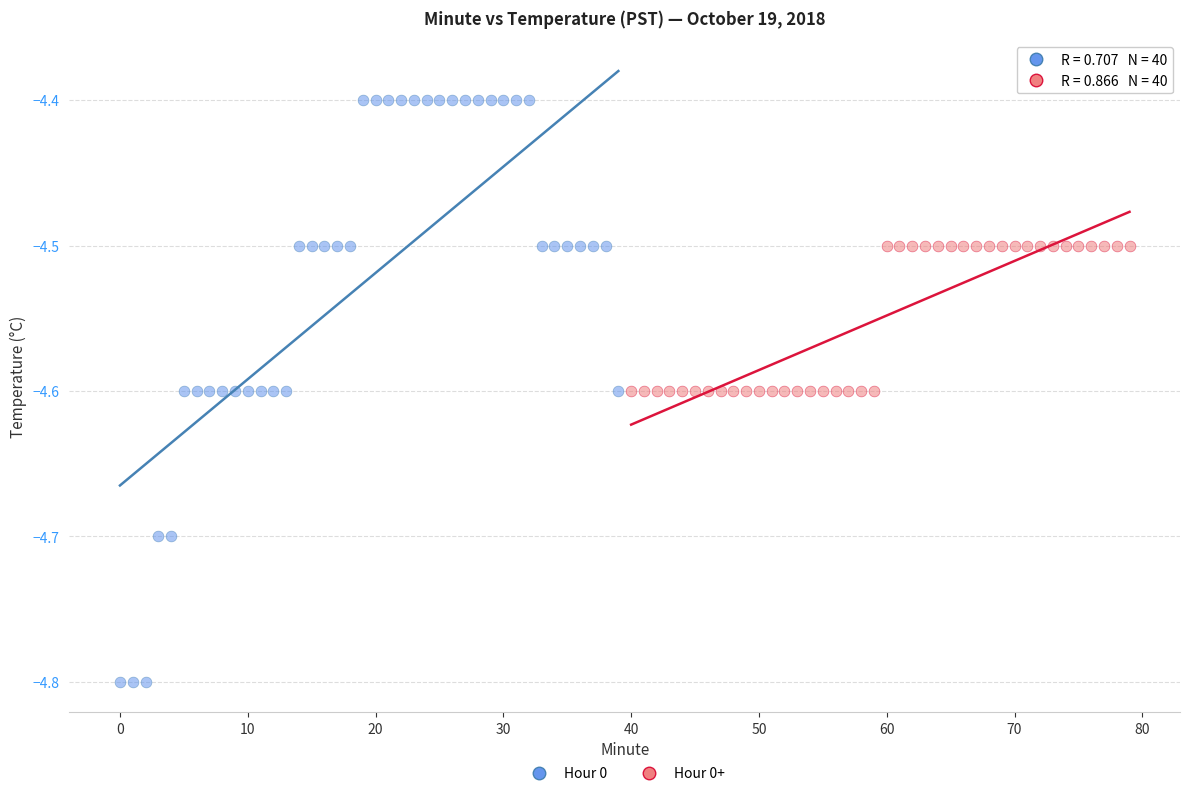

Which series reaches the minimum Y coordinate?

Hour 0